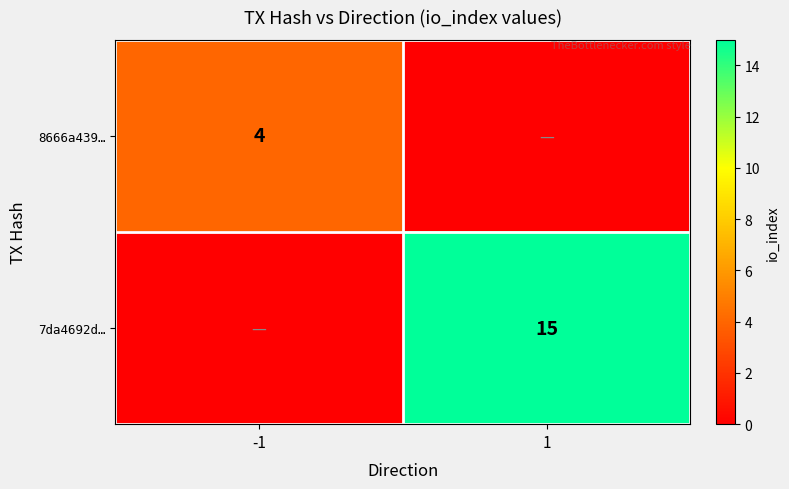

Count the number of data series in this chart.

2